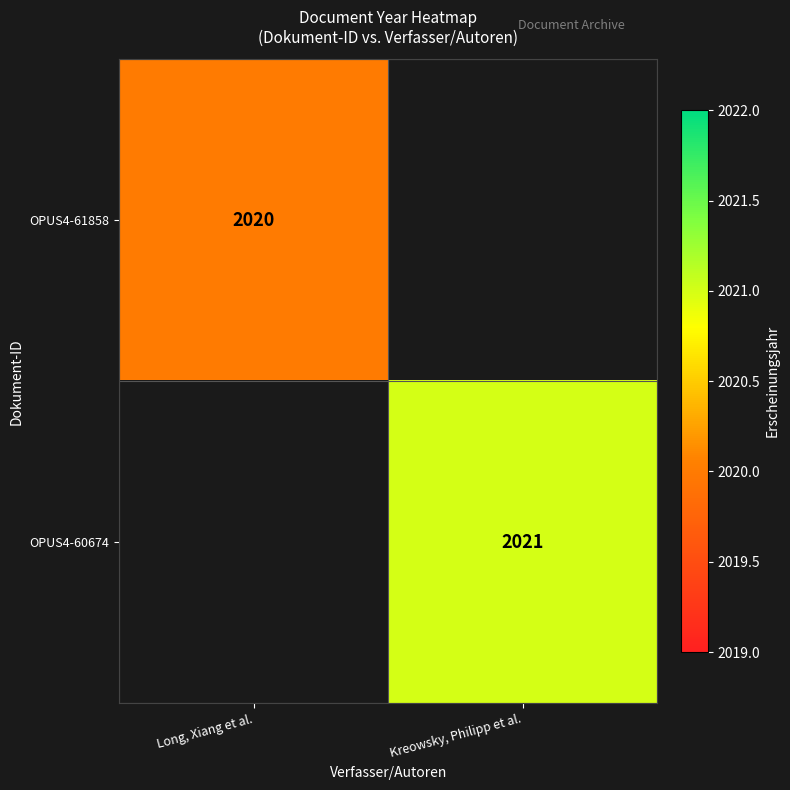

At which category is the sum across all series the highest?

Kreowsky, Philipp et al.